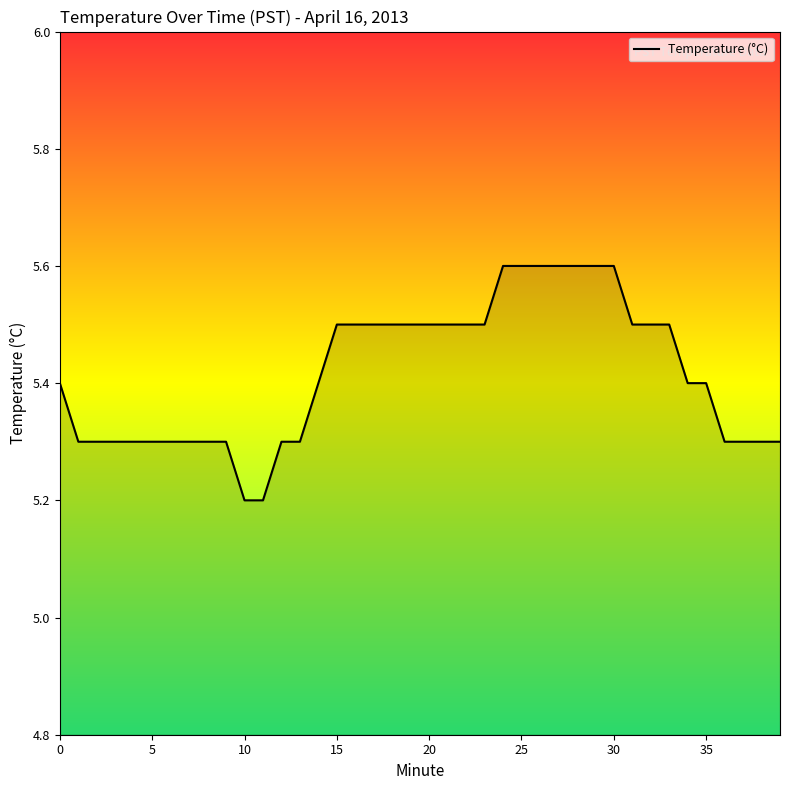

What is the greatest value displayed?

5.6